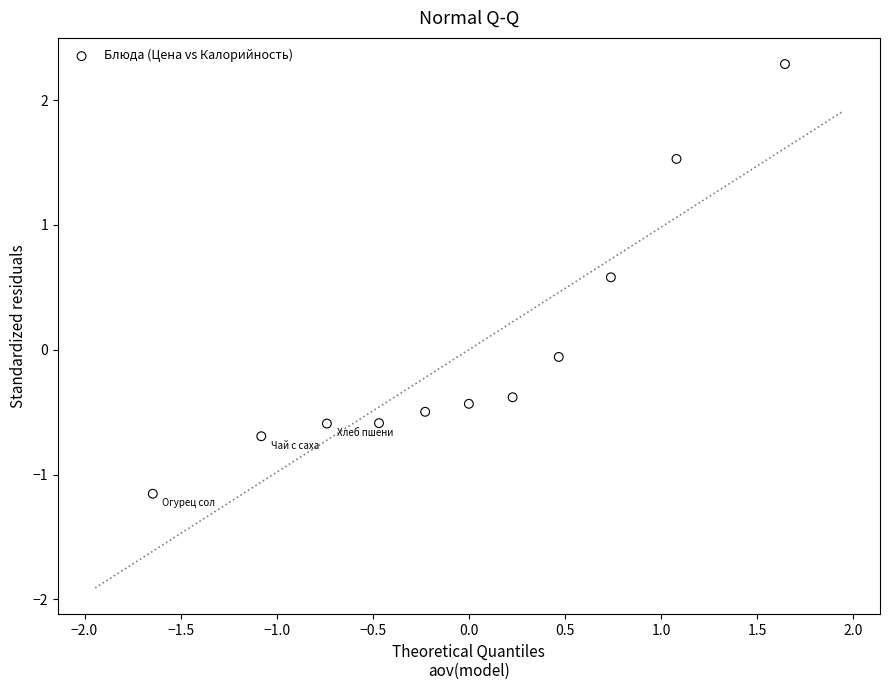

What is the range of X values (max minus min)?

3.3